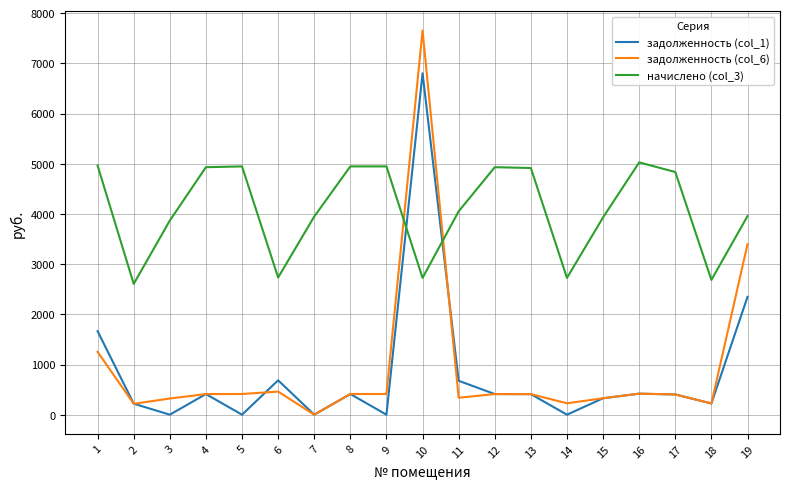

Which series has the largest total across all categories?

начислено (col_3)